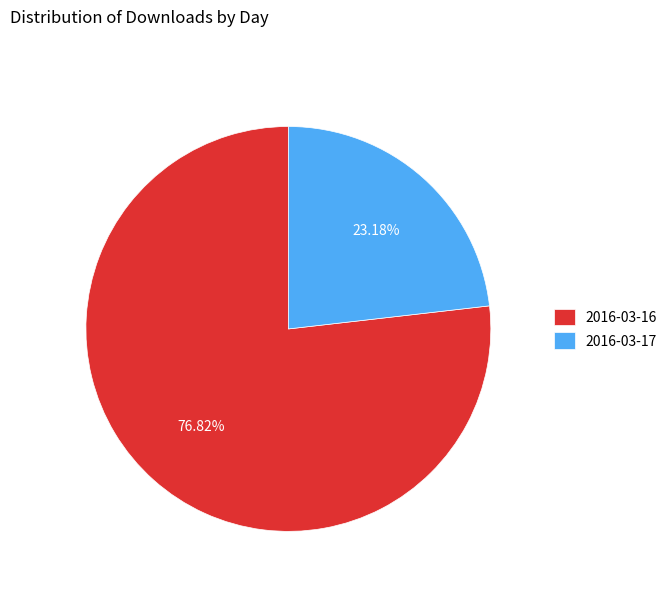

Which slice is the smallest?

2016-03-17